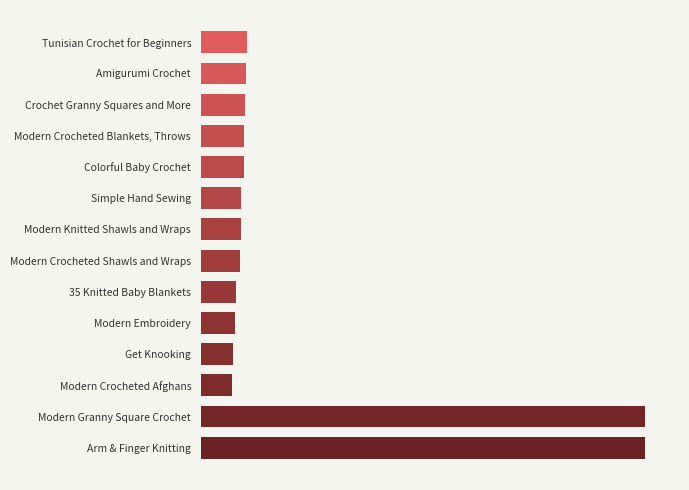

Rank the categories by value from highest to lowest.

Modern Granny Square Crochet, Arm & Finger Knitting, Tunisian Crochet for Beginners, Amigurumi Crochet, Crochet Granny Squares and More, Modern Crocheted Blankets, Throws, Colorful Baby Crochet, Simple Hand Sewing, Modern Knitted Shawls and Wraps, Modern Crocheted Shawls and Wraps, 35 Knitted Baby Blankets, Modern Embroidery, Get Knooking, Modern Crocheted Afghans